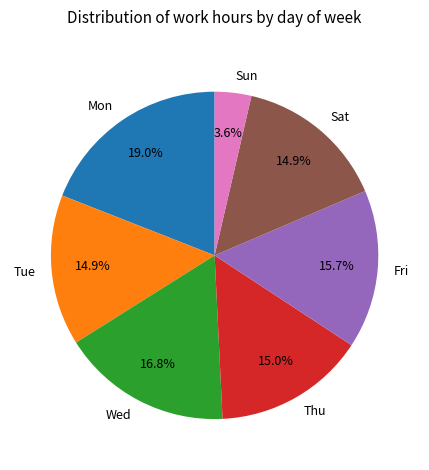

Is it true that Sat is 30% of the pie?

False